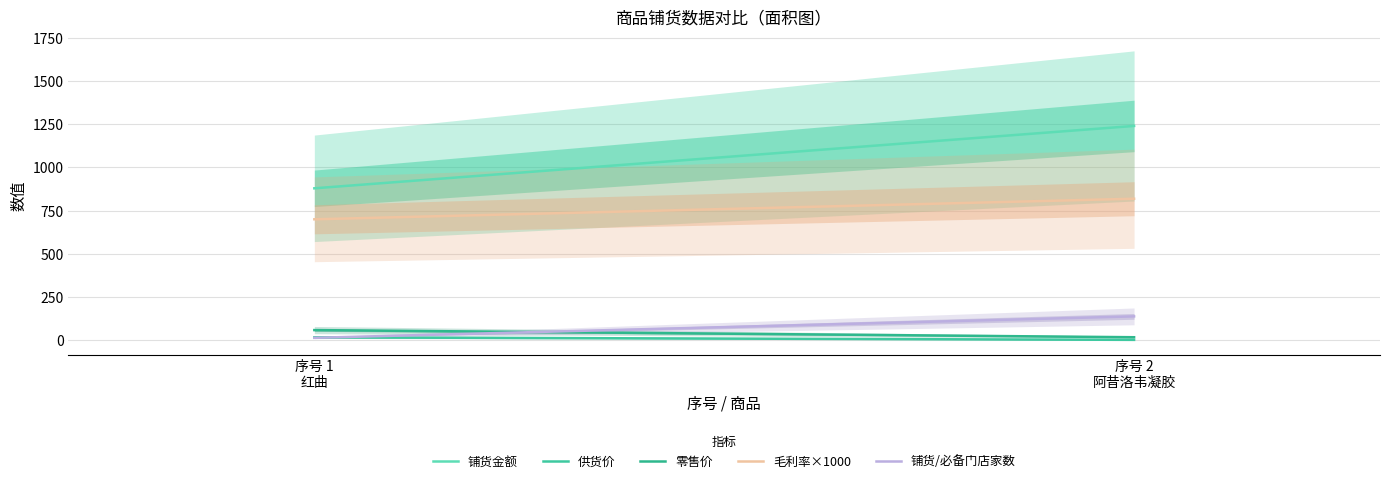

At which category is the sum across all series the highest?

序号 2
阿昔洛韦凝胶